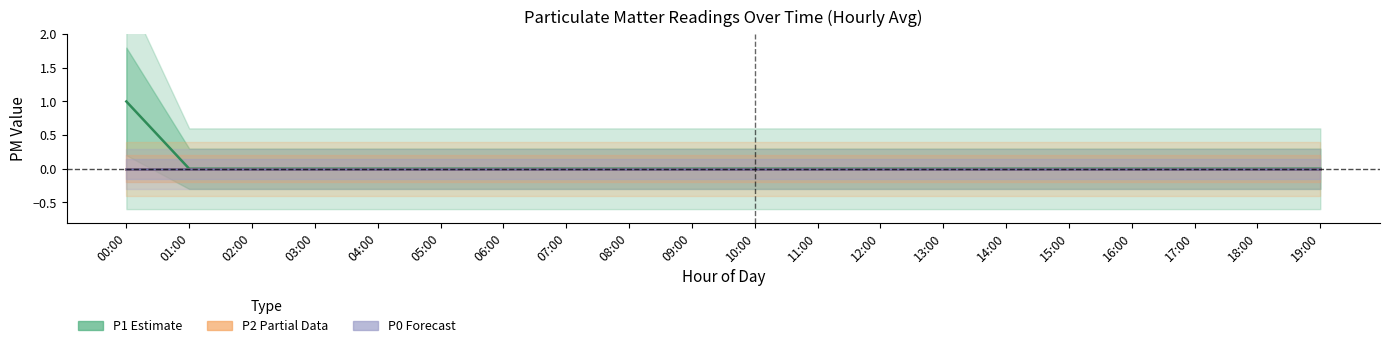

How many values in P1 (Estimate) are above zero?

1